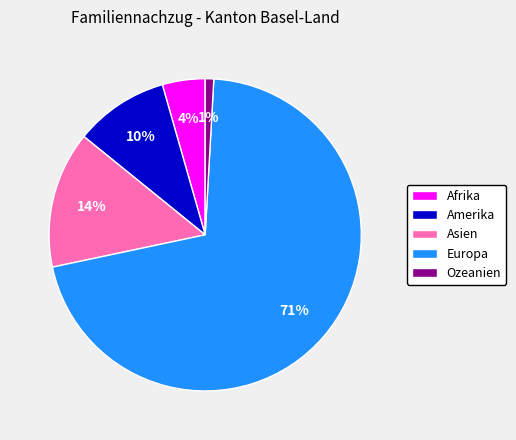

Count the number of slices in the pie.

5